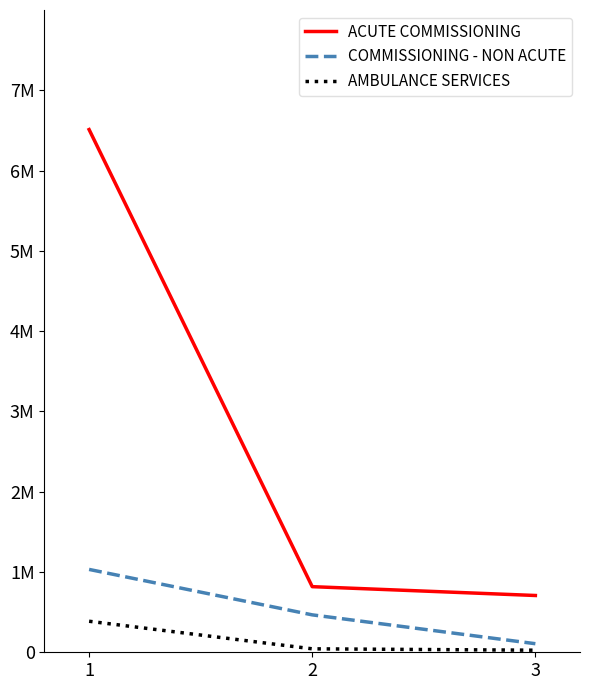

List the series in order of their overall mean, lowest first.

AMBULANCE SERVICES, COMMISSIONING - NON ACUTE, ACUTE COMMISSIONING